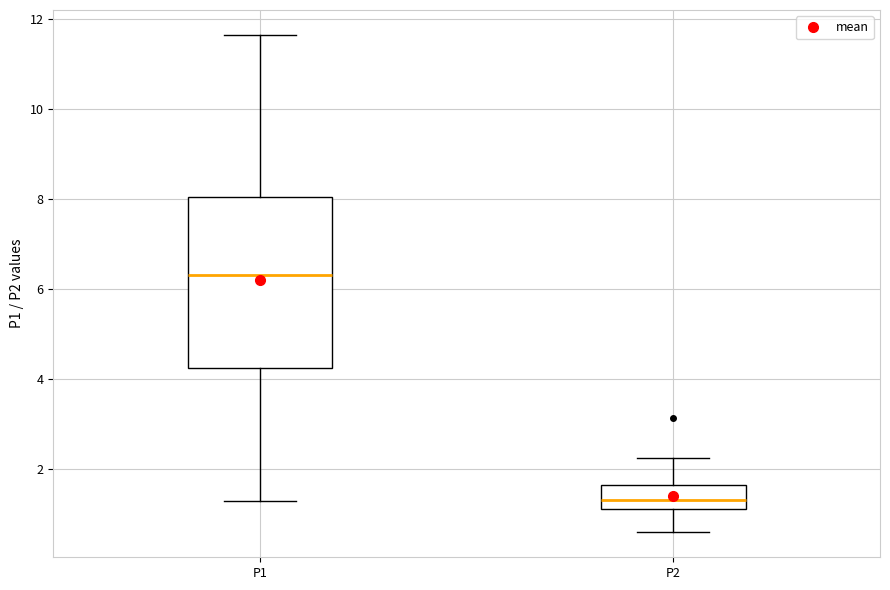

Comparing the boxes themselves (not the whiskers), which one is the tallest?

P1